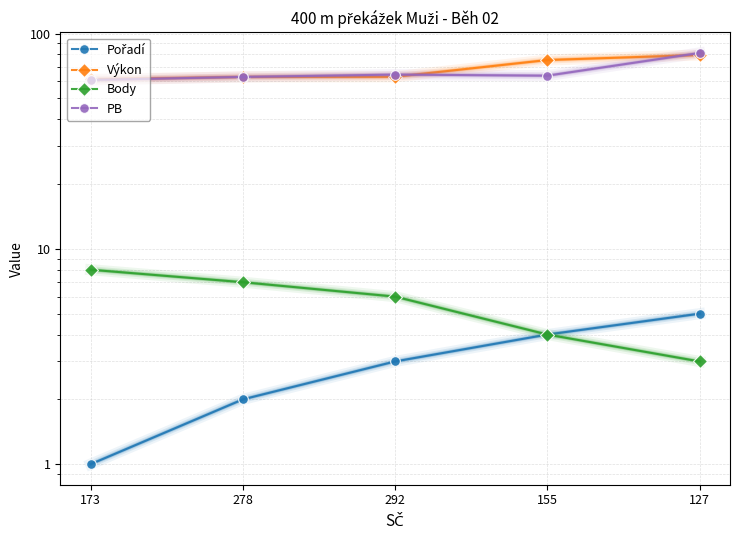

At how many categories does at least one series exceed 47?

5